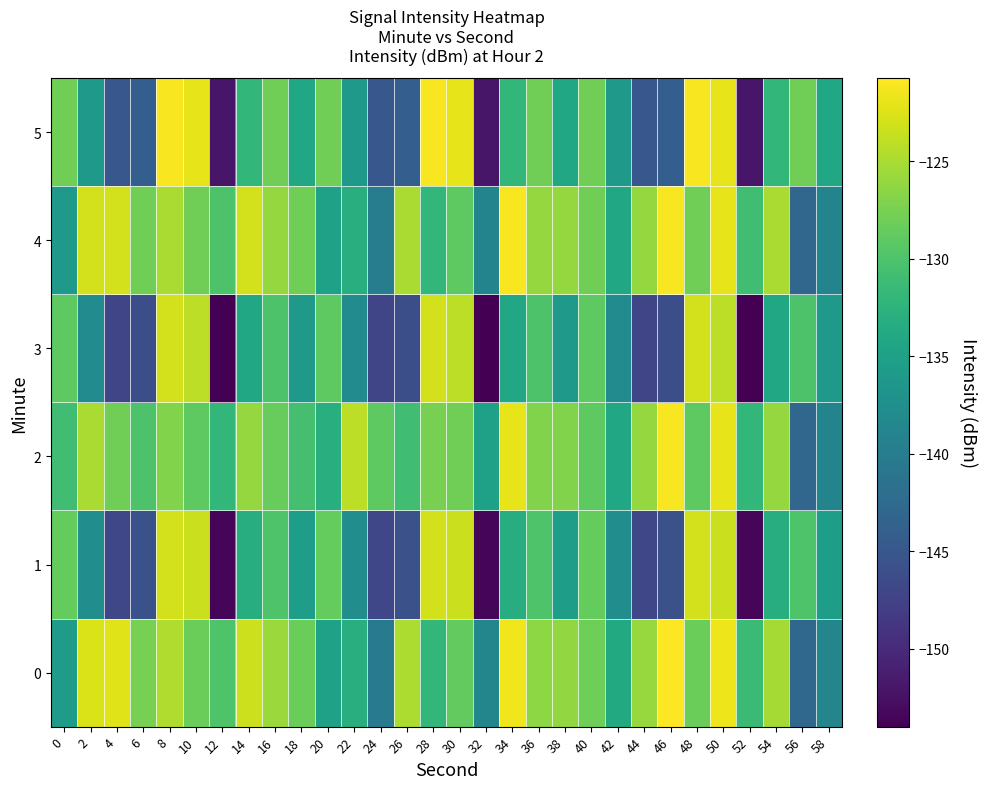

What is the maximum value shown in the chart?

-120.7